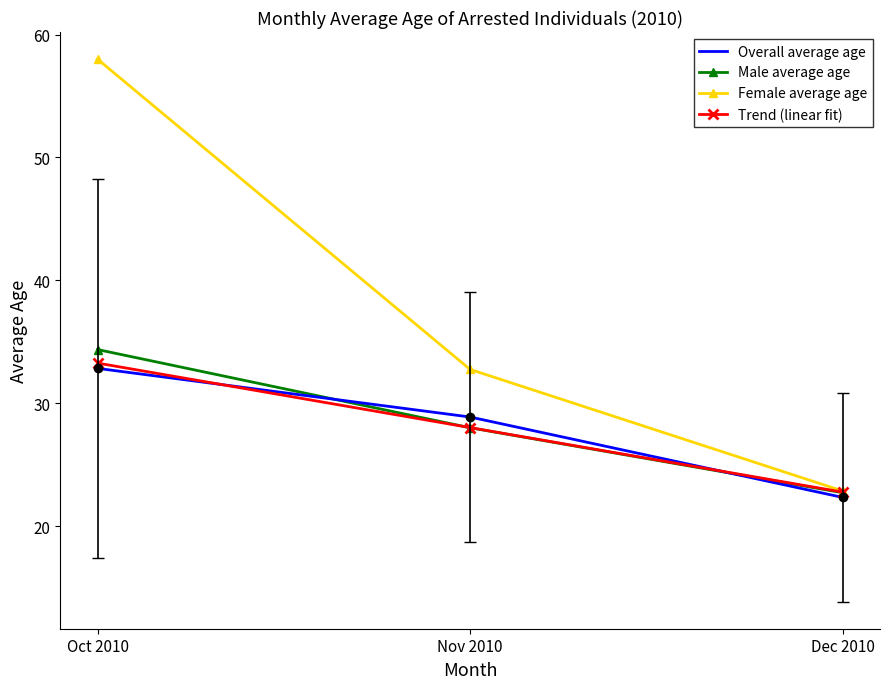

What is the approximate value of Female average age at Oct 2010?

58.0